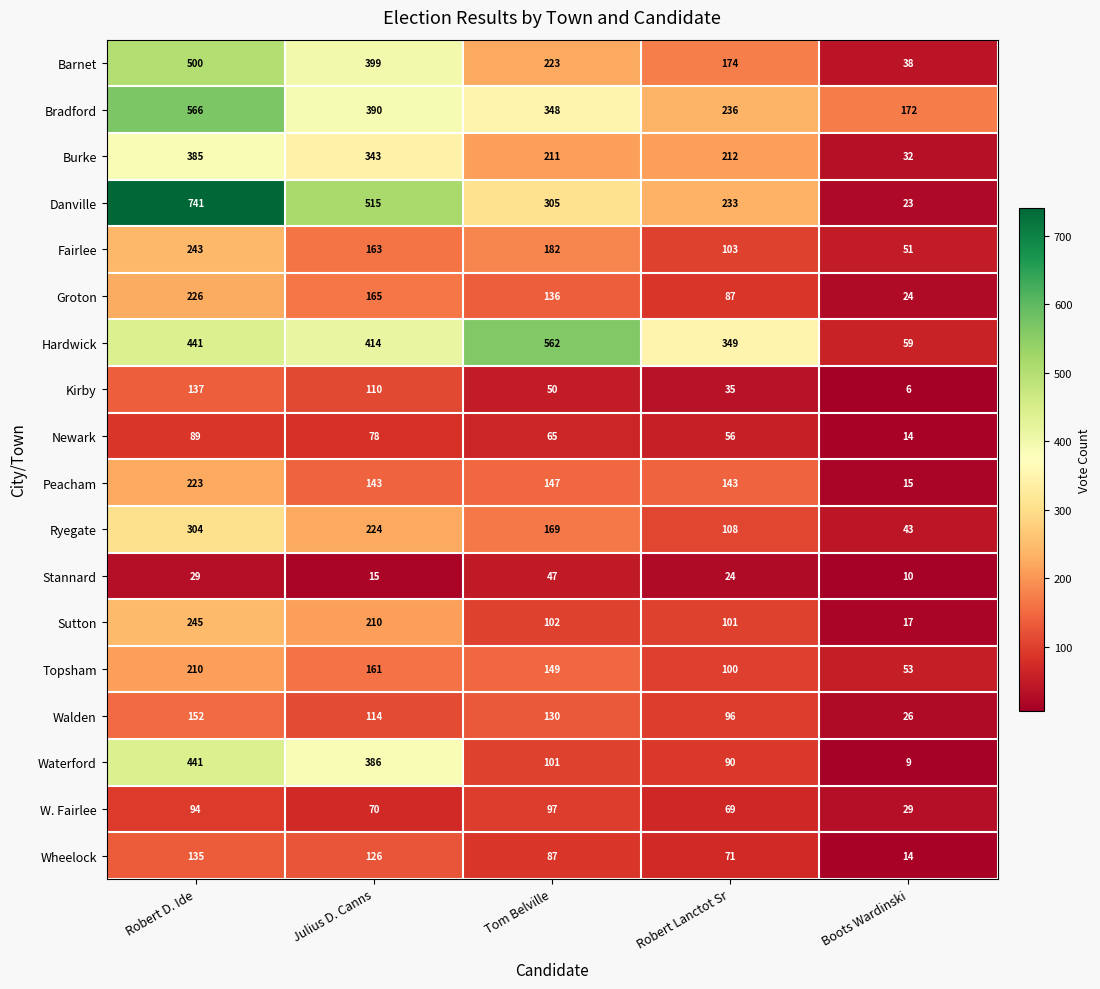

At which label does W. Fairlee reach its minimum?

Boots Wardinski